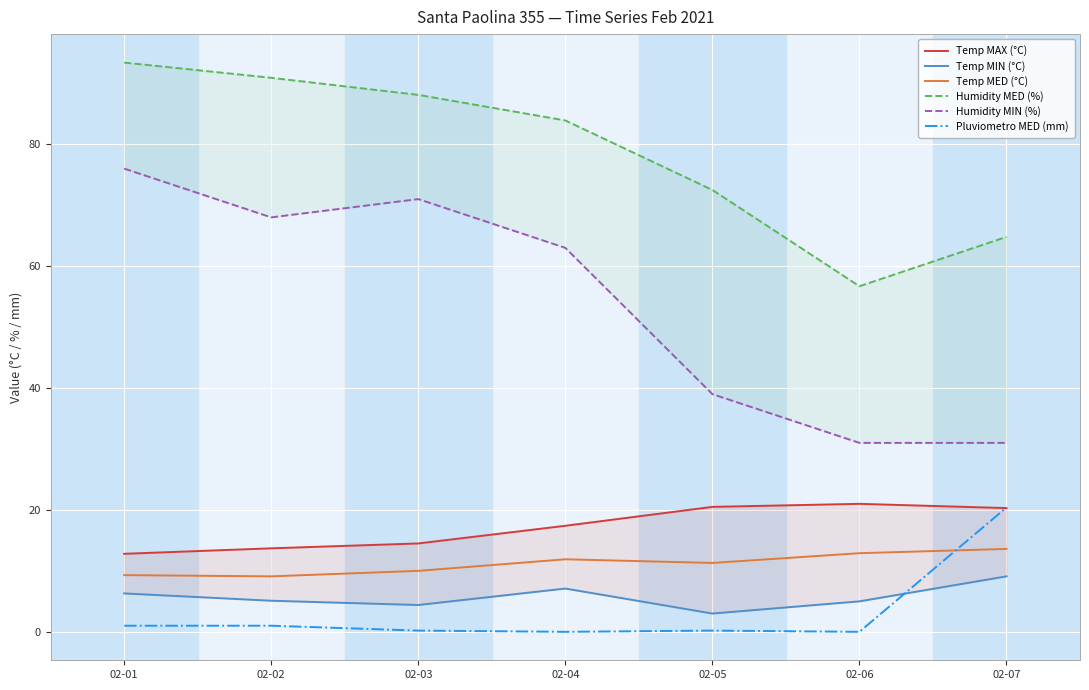

Rank the series by their maximum value, from highest to lowest.

Humidity MED (%), Humidity MIN (%), Temp MAX (°C), Pluviometro MED (mm), Temp MED (°C), Temp MIN (°C)